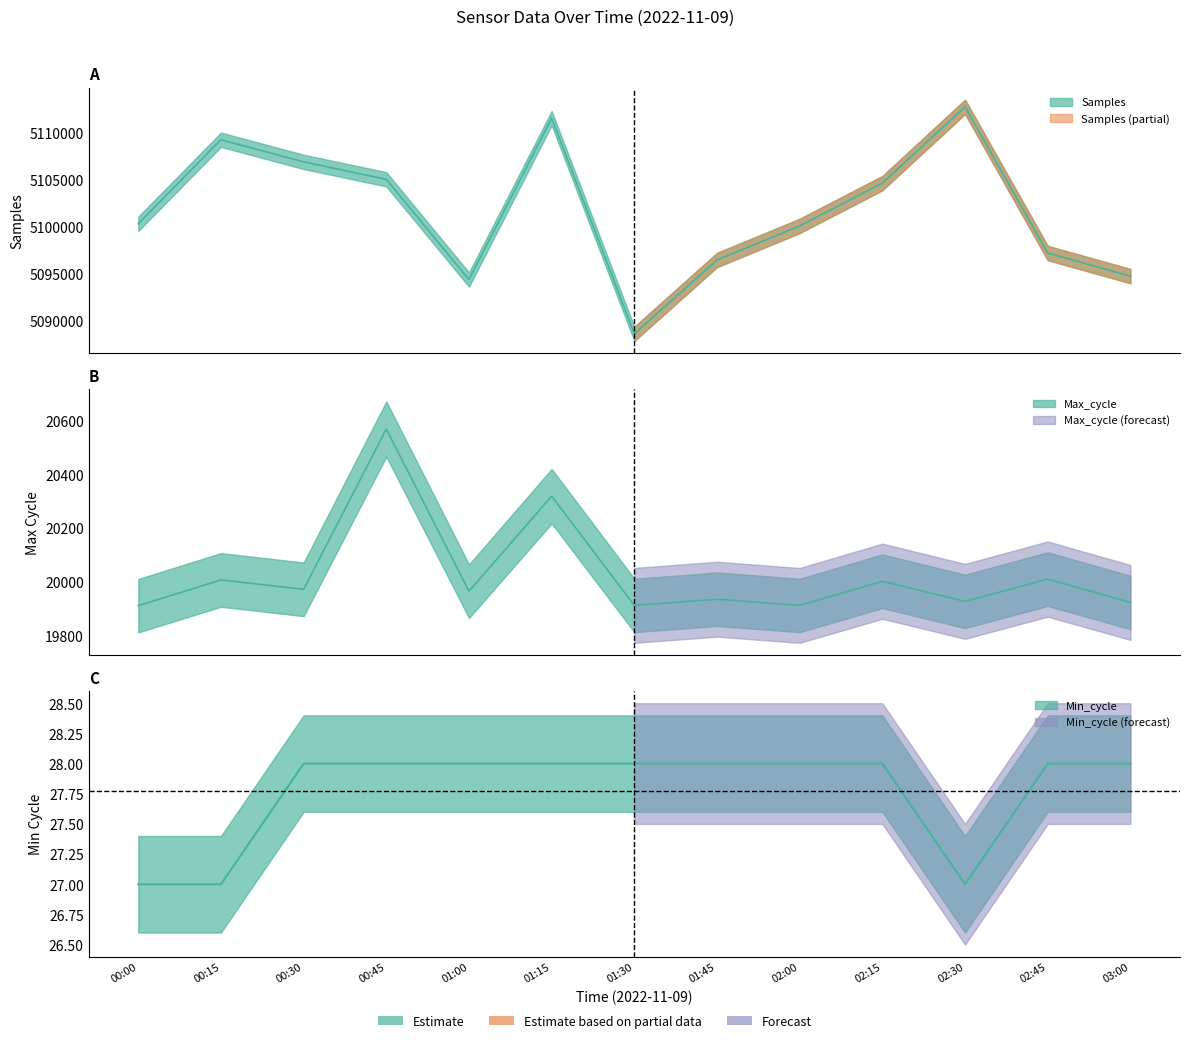

What is the label of the 1st point from the left?

00:00